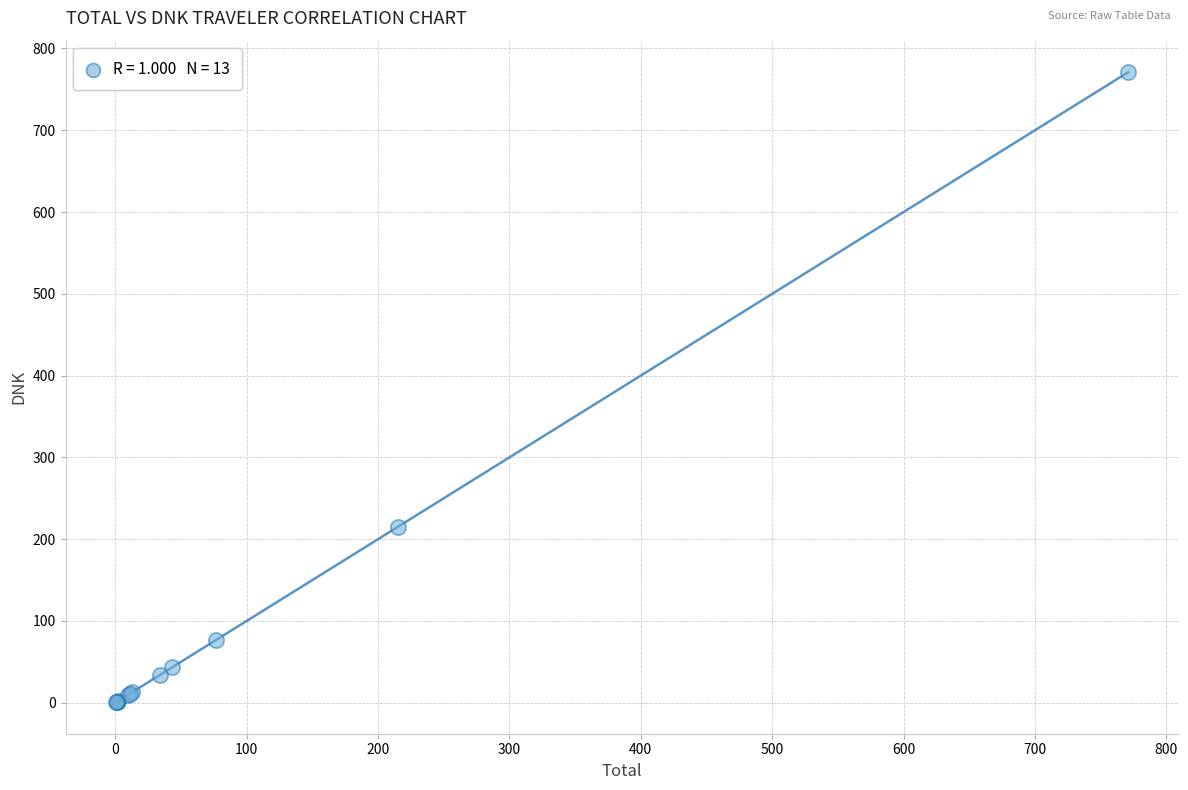

What Y value in the scatter plot is closest to 385?

215.2